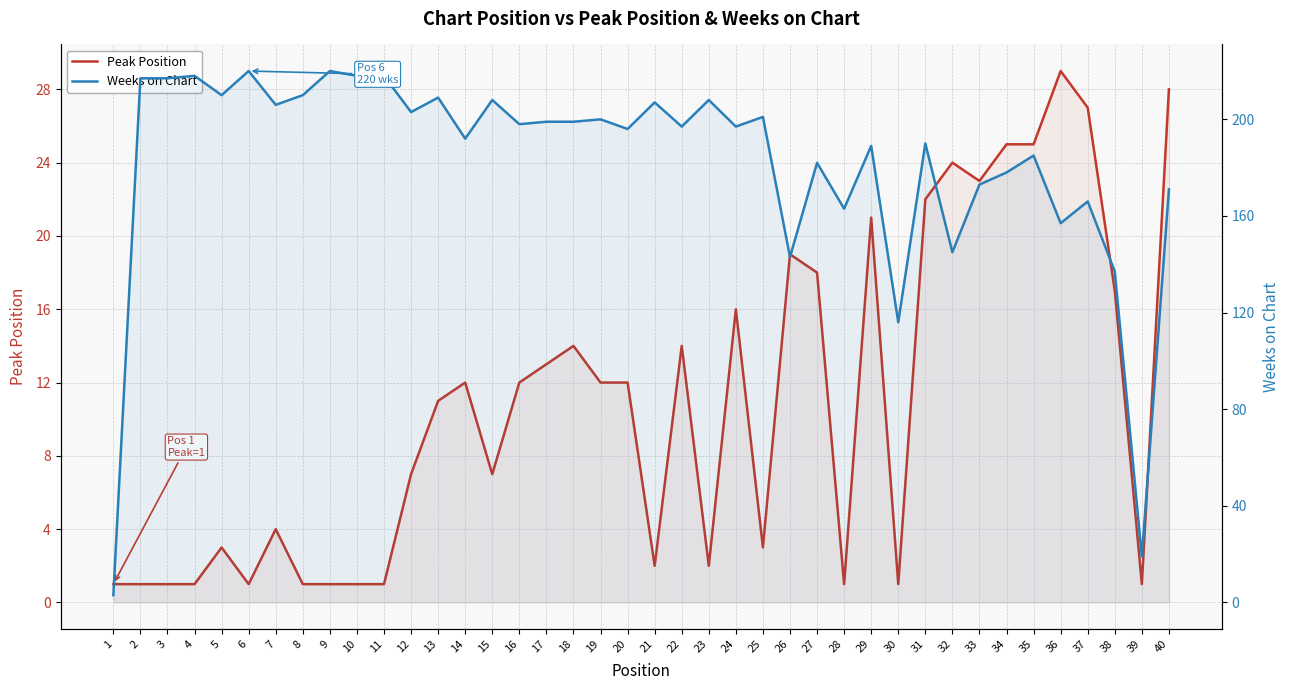

List the labels in order of Weeks on Chart value, largest first.

6, 9, 4, 10, 11, 2, 3, 5, 8, 13, 15, 23, 21, 7, 12, 25, 19, 17, 18, 16, 22, 24, 20, 14, 31, 29, 35, 27, 34, 33, 40, 37, 28, 36, 32, 26, 38, 30, 39, 1